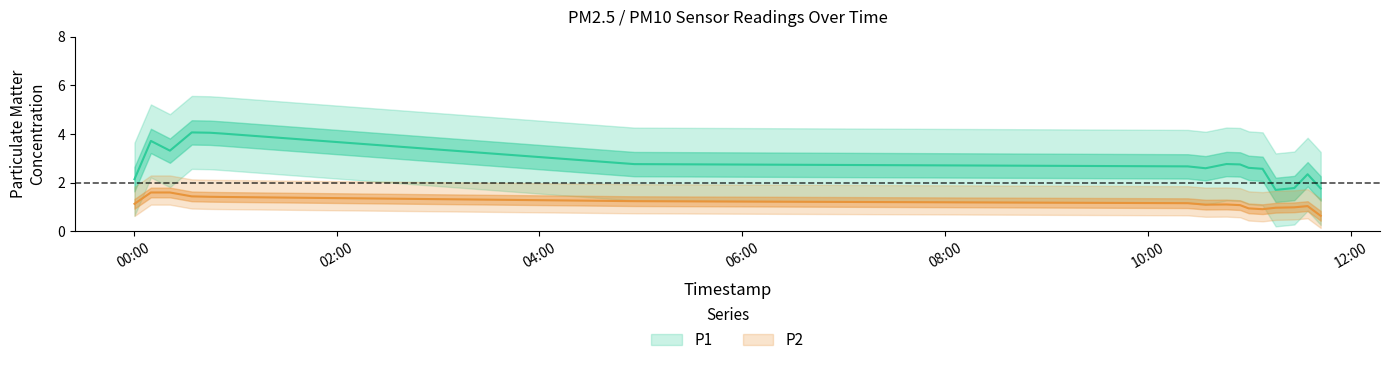

At how many categories does at least one series exceed 2?

10